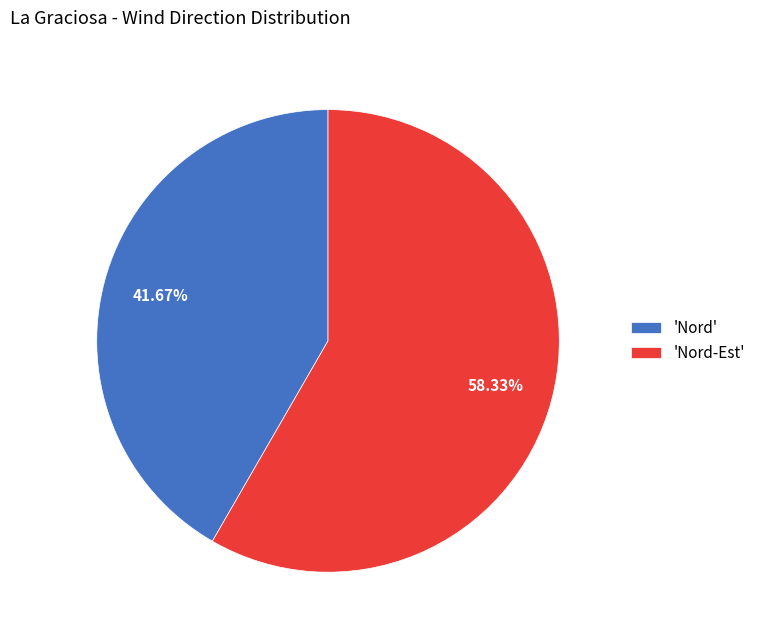

Does any single category account for the majority?

Yes